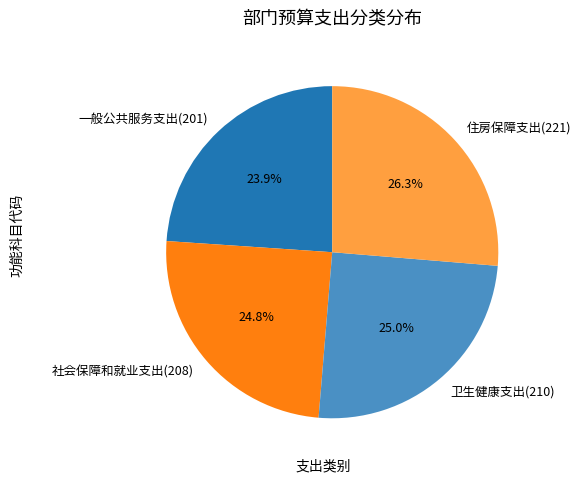

To the nearest percent, what portion does 社会保障和就业支出(208) represent?

25%